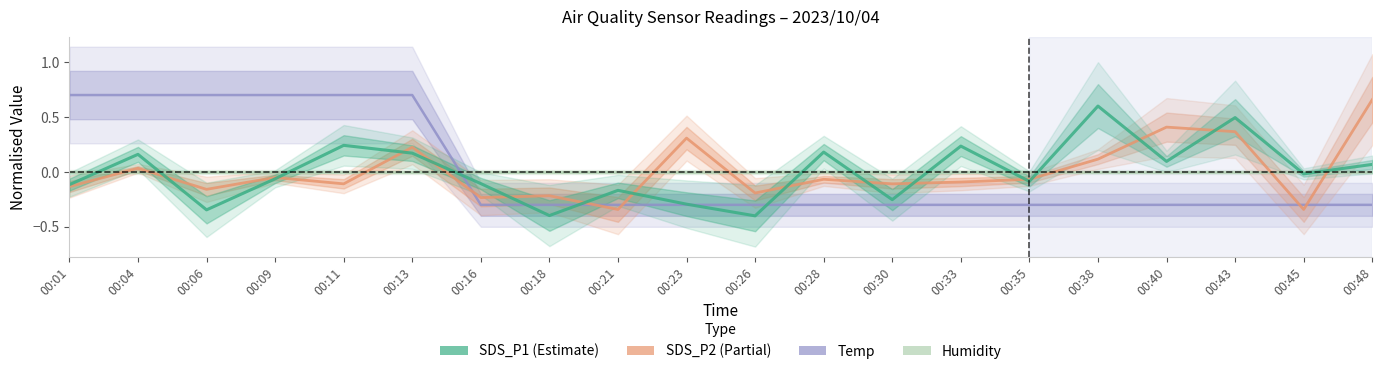

The SDS_P1 series shows -0.2 at 00:18. True or false?

False